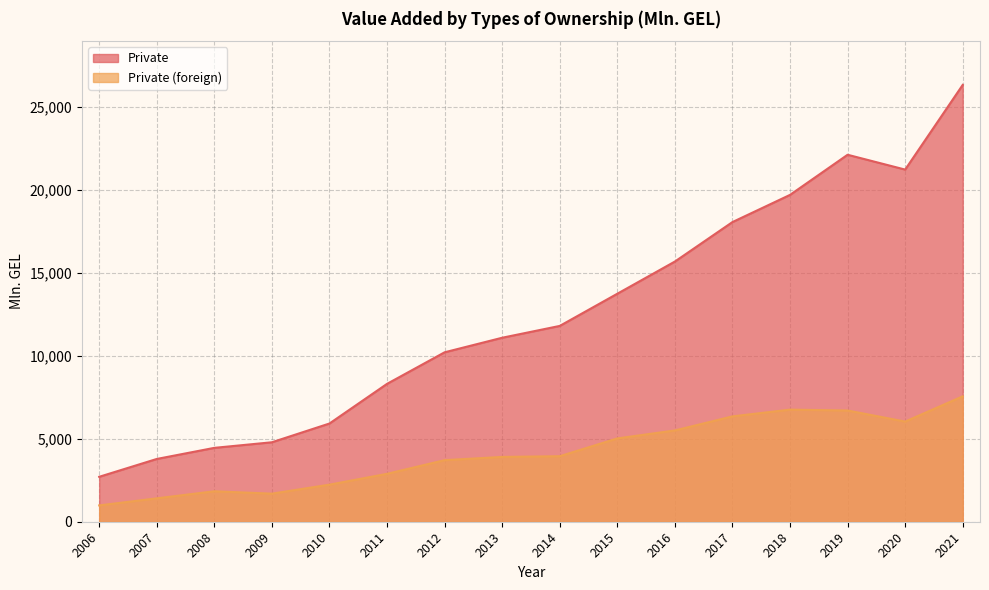

Where is the first local minimum for Private?

2020